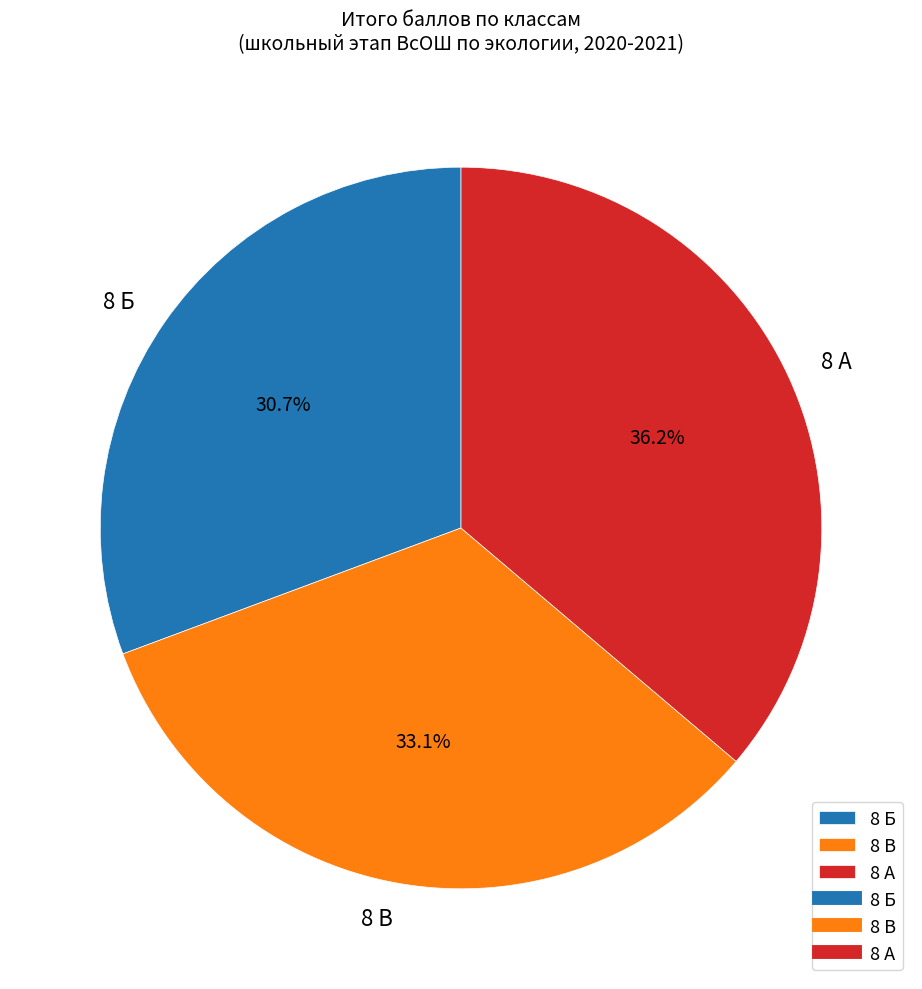

What percentage is NOT represented by 8 В?

66.9%